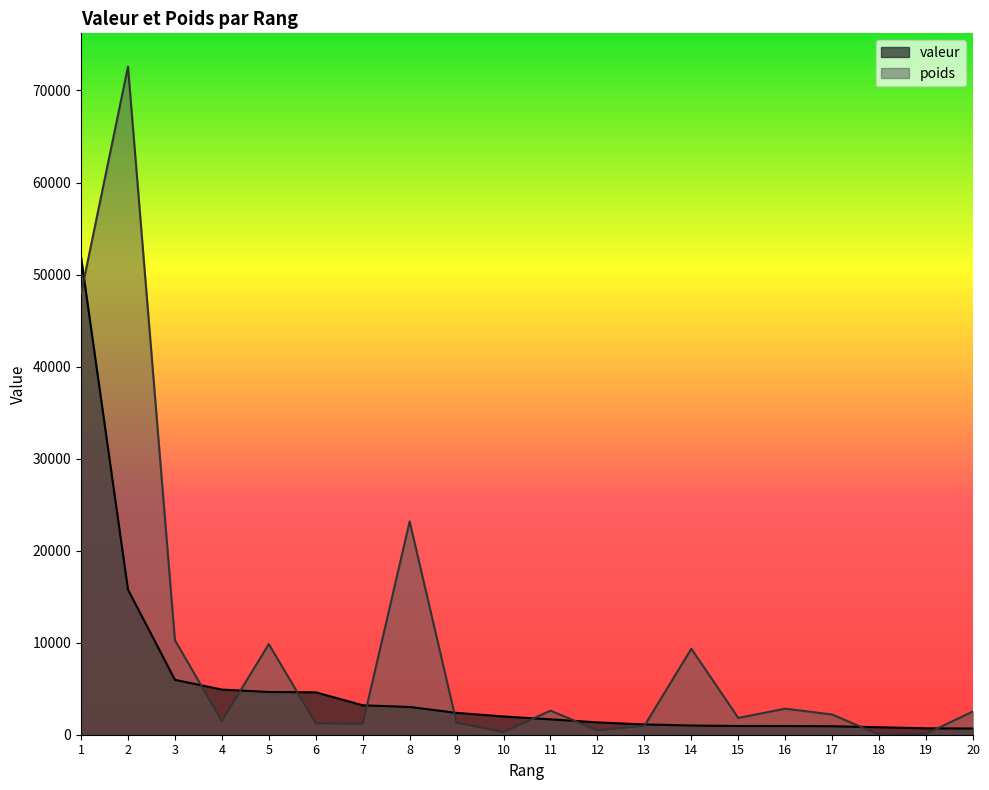

Reading left to right, transcribe all the data shown in this chart.

valeur: 1=51897.6	2=15770.4	3=5964.4	4=4903.4	5=4643.9	6=4605.8	7=3200.7	8=3012.8	9=2375.0	10=1980.2	11=1670.7	12=1338.4	13=1118.1	14=999.8	15=949.6	16=944.8	17=920.1	18=813.2	19=692.9	20=672.7
poids: 1=47930.2	2=72581.7	3=10274.0	4=1487.9	5=9847.8	6=1229.0	7=1191.0	8=23175.0	9=1309.4	10=291.7	11=2617.6	12=477.3	13=971.2	14=9344.0	15=1827.3	16=2830.8	17=2197.1	18=0.8	19=90.6	20=2536.1